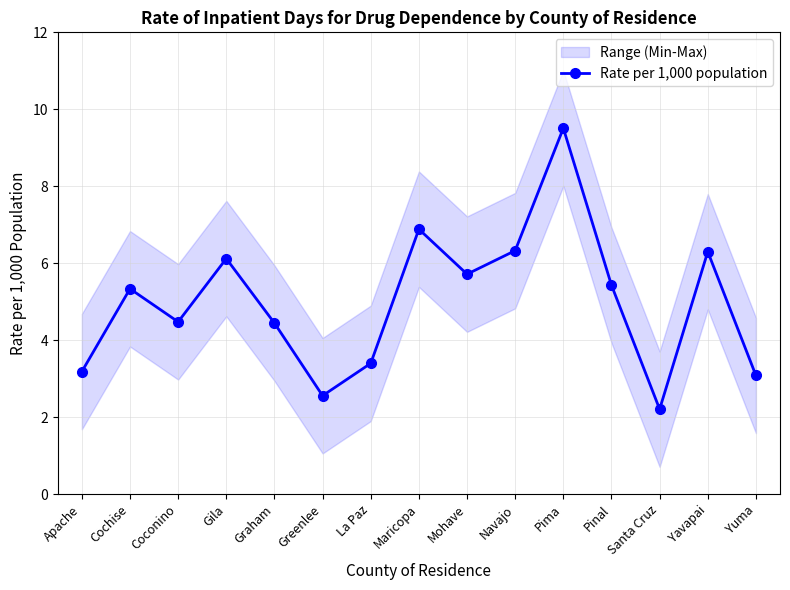

List the labels in order of value, smallest first.

Santa Cruz, Greenlee, Yuma, Apache, La Paz, Graham, Coconino, Cochise, Pinal, Mohave, Gila, Yavapai, Navajo, Maricopa, Pima